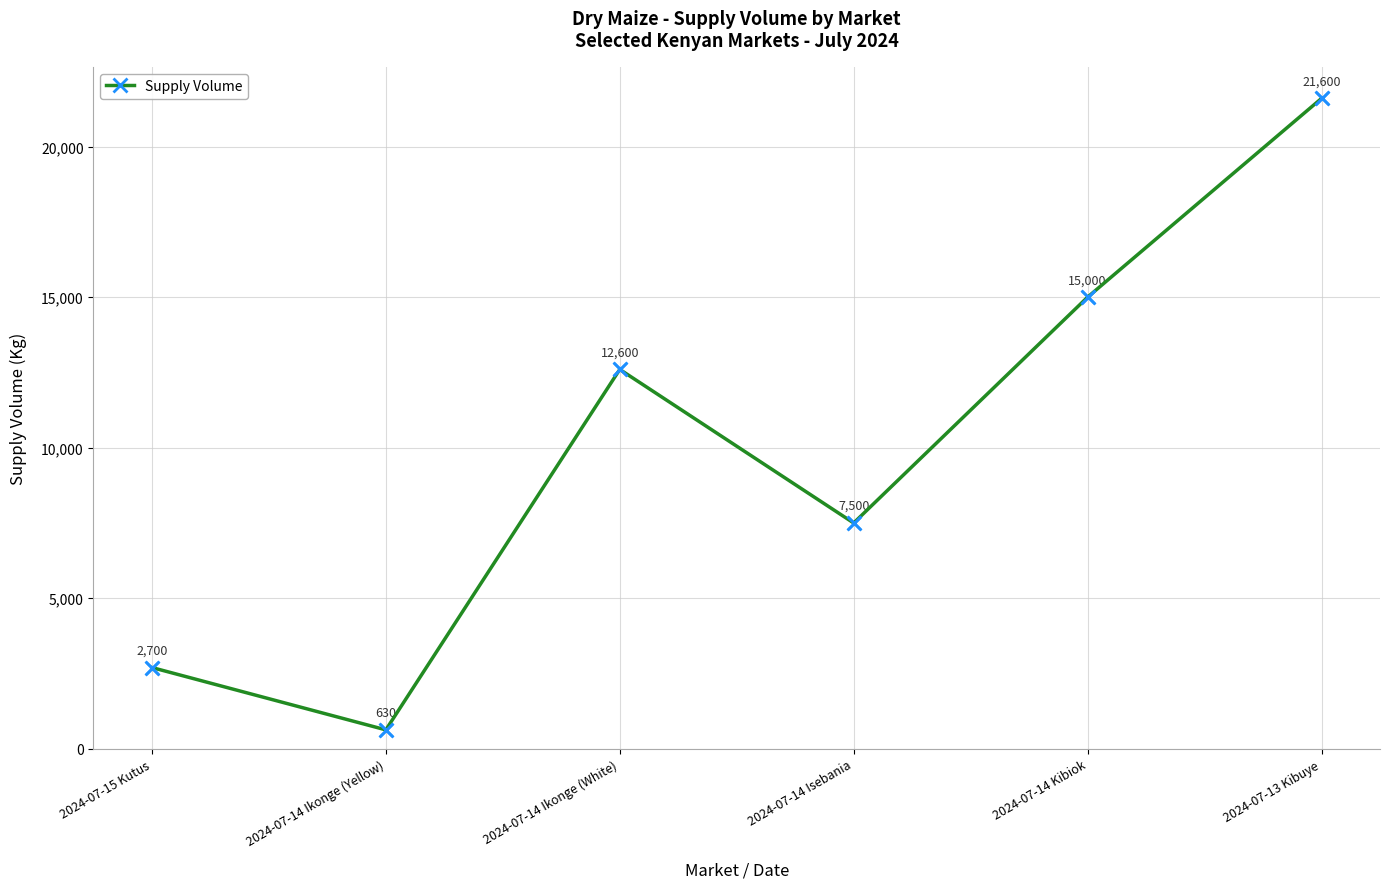

Between 2024-07-13 Kibuye and 2024-07-15 Kutus, which is larger?

2024-07-13 Kibuye